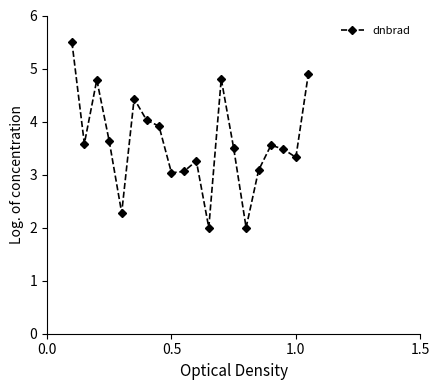

What is the smallest value displayed?

2.0